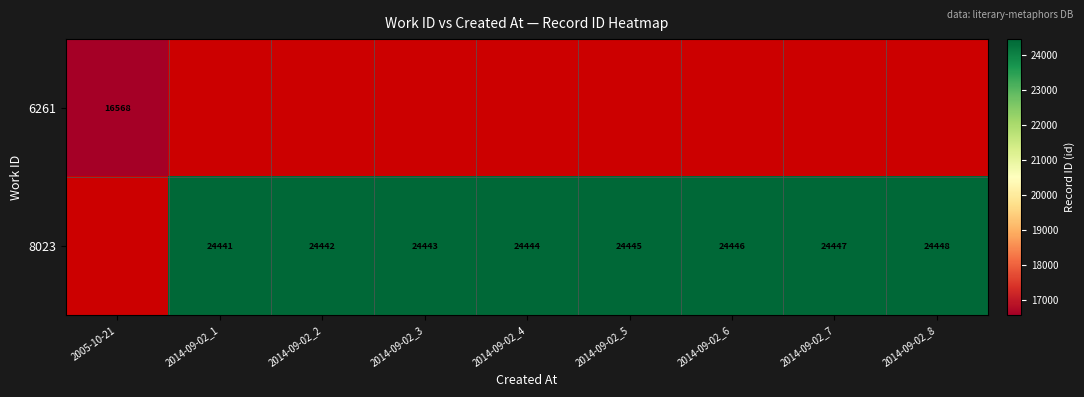

The value of 8023 at 2014-09-02_5 is 32616. True or false?

False